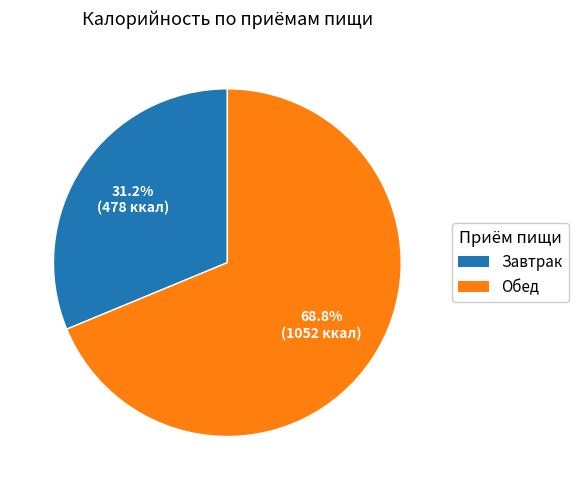

Which has a higher value, Завтрак or Обед?

Обед